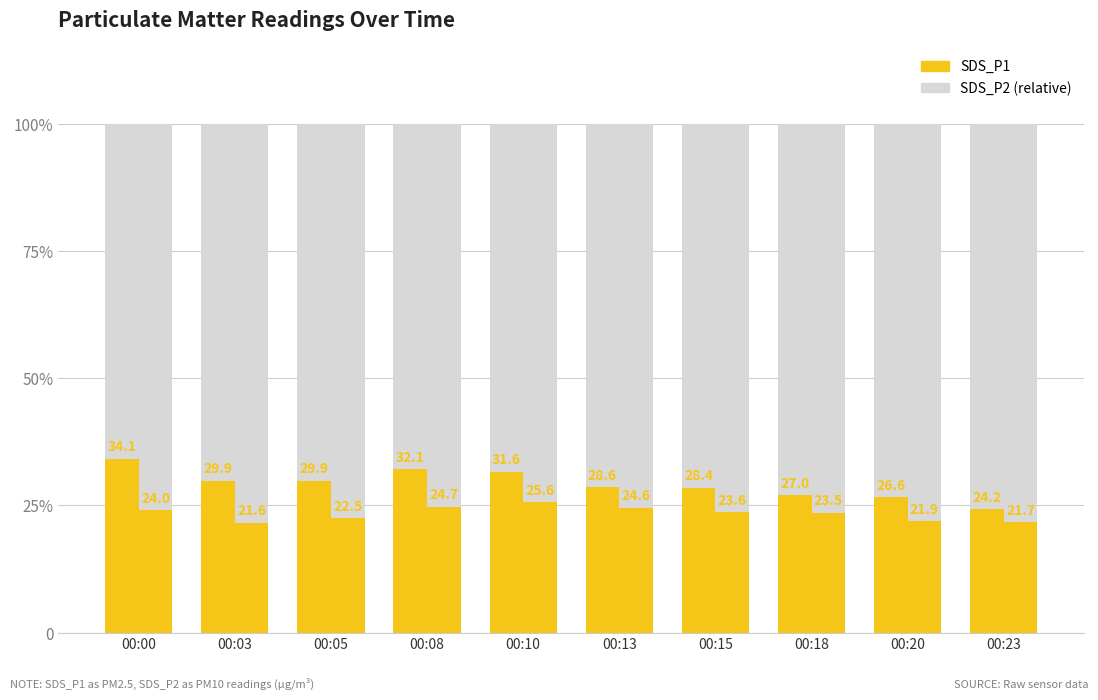

What is the sum of all SDS_P1 values?

292.4